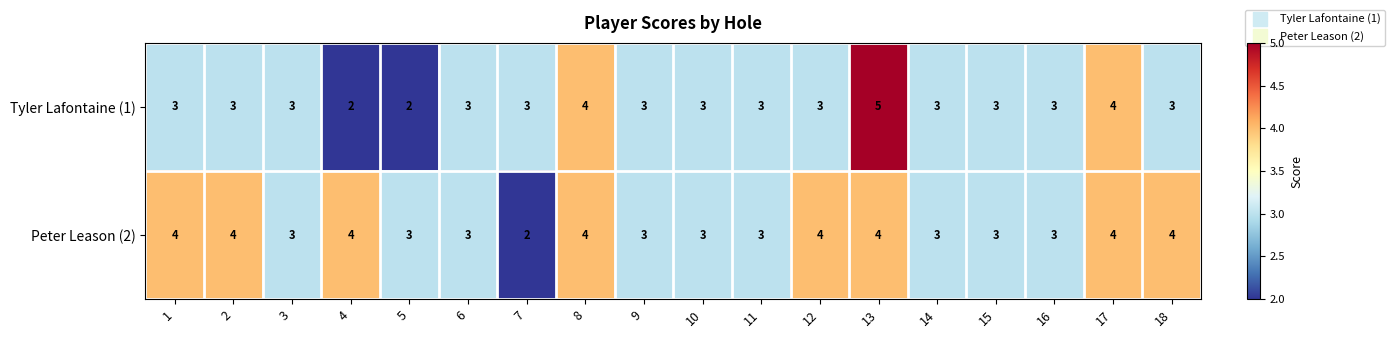

At which label does Peter Leason (2) reach its minimum?

7